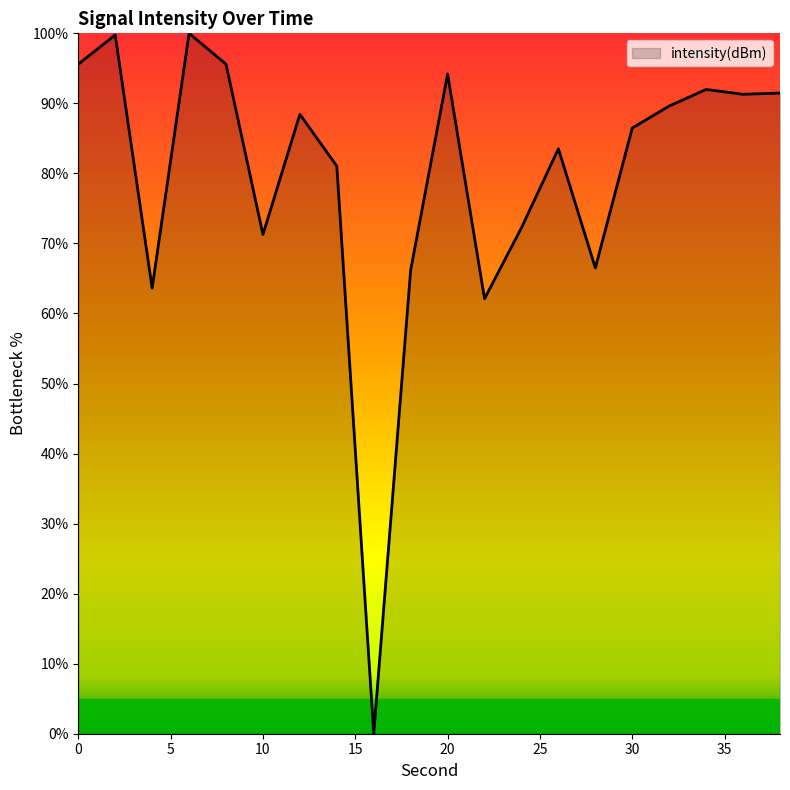

Does the chart display data point markers on the line(s)?

No